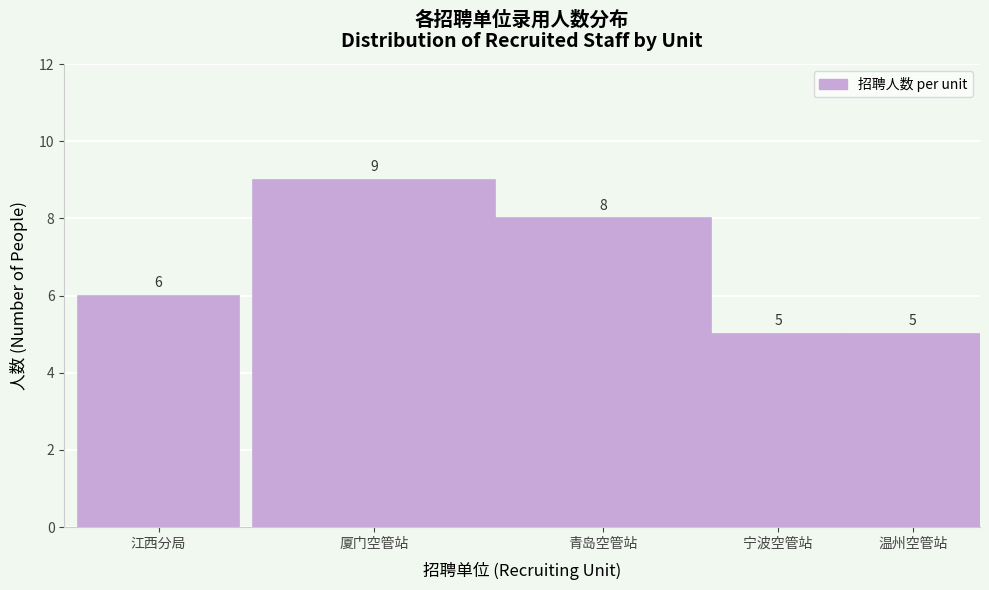

Reading left to right, transcribe all the data shown in this chart.

6	9	8	5	5